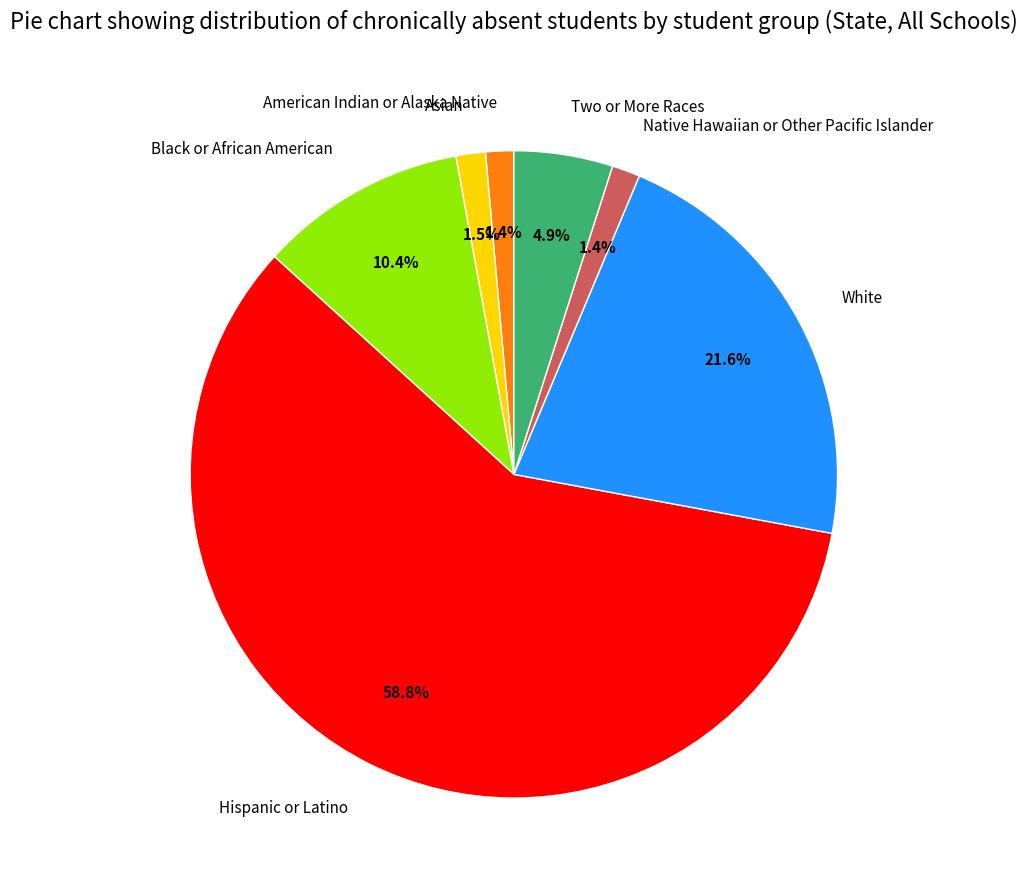

Is it true that Two or More Races is 5% of the pie?

True